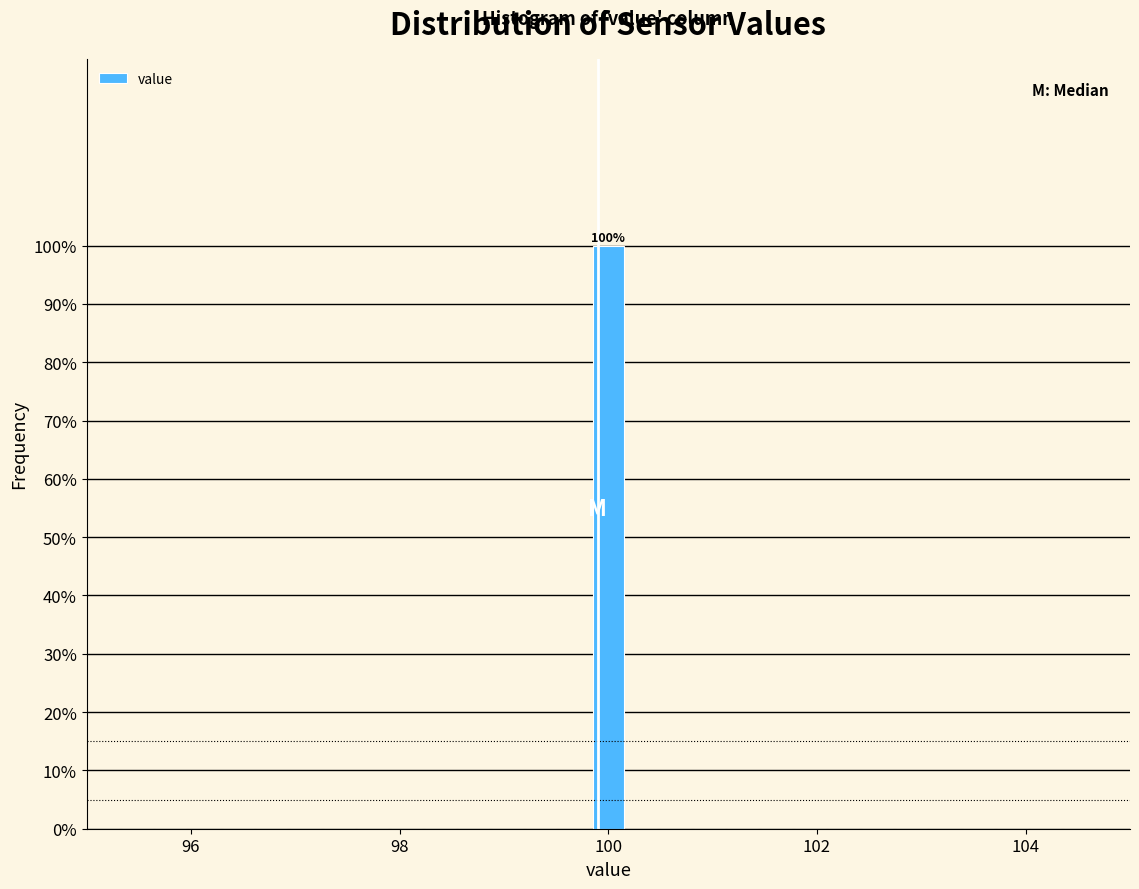

Around what value on the x-axis is the tallest bar? Give the approximate position of its centre, as read against the axis.

100.0